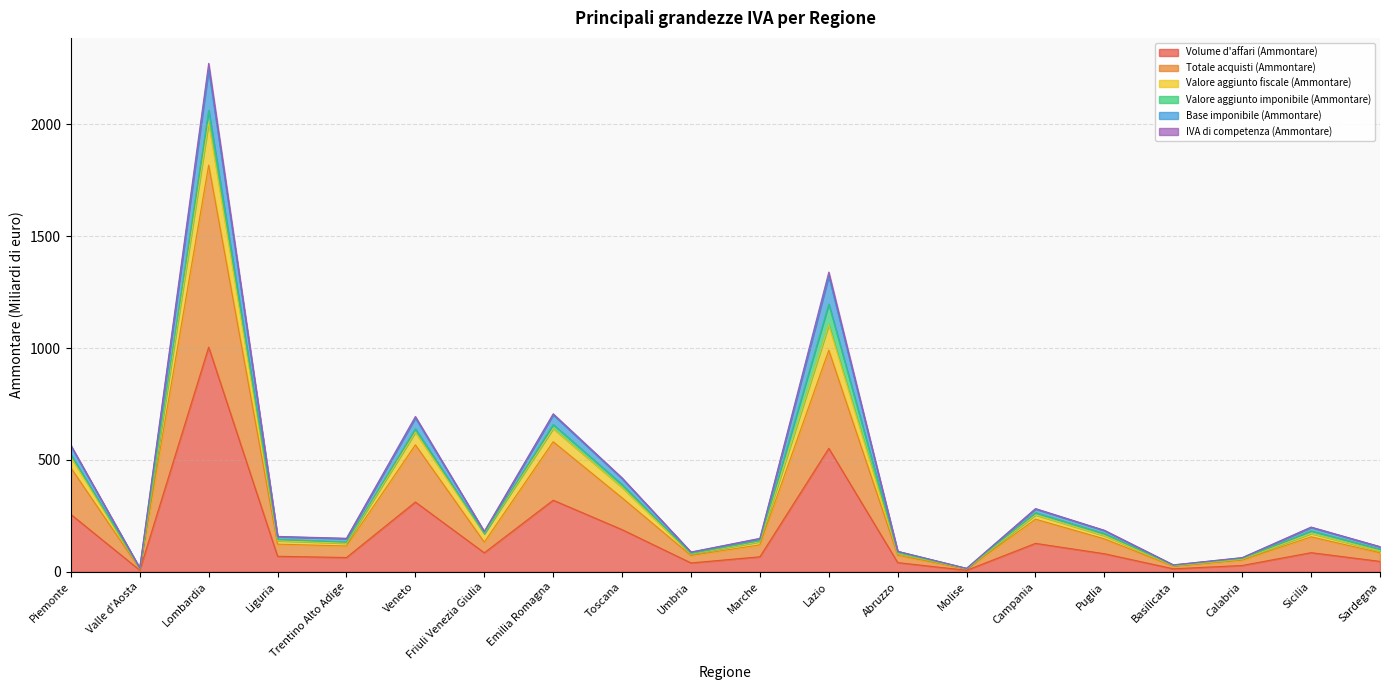

How many lines are shown in the chart?

6